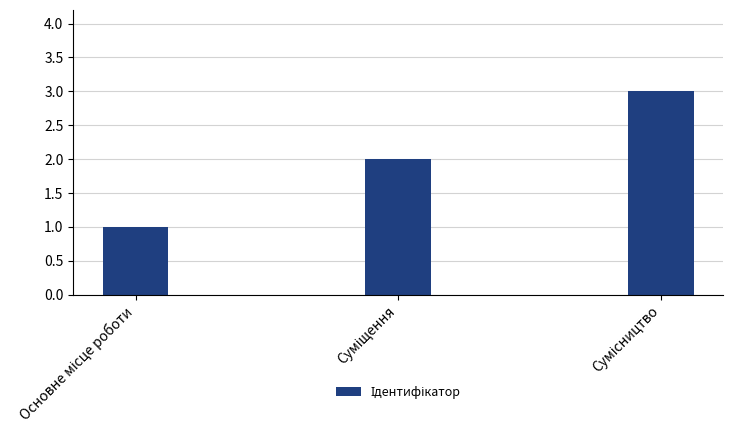

What is the sum of all values?

6